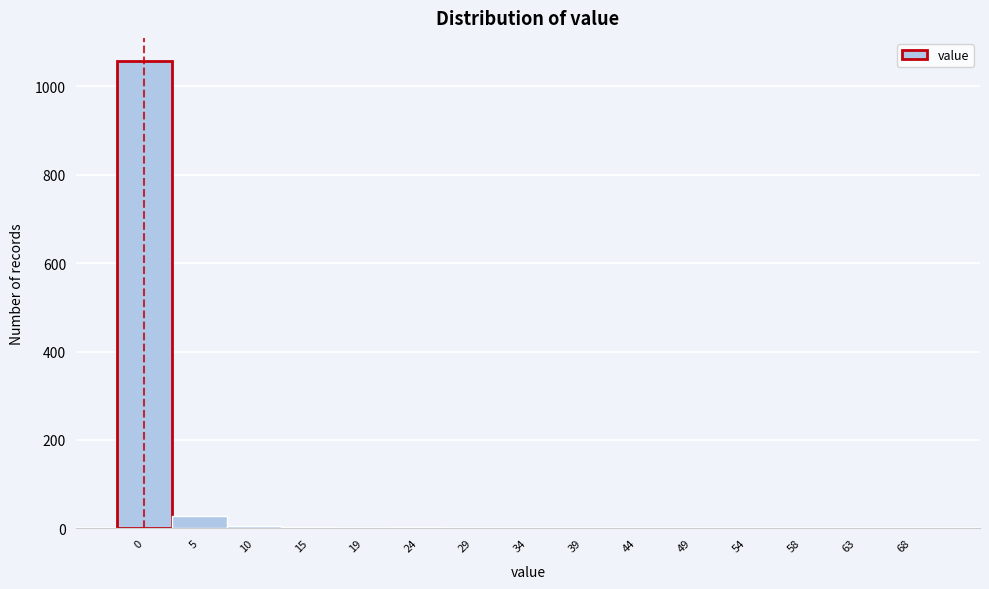

What is the sum of all values?

1101